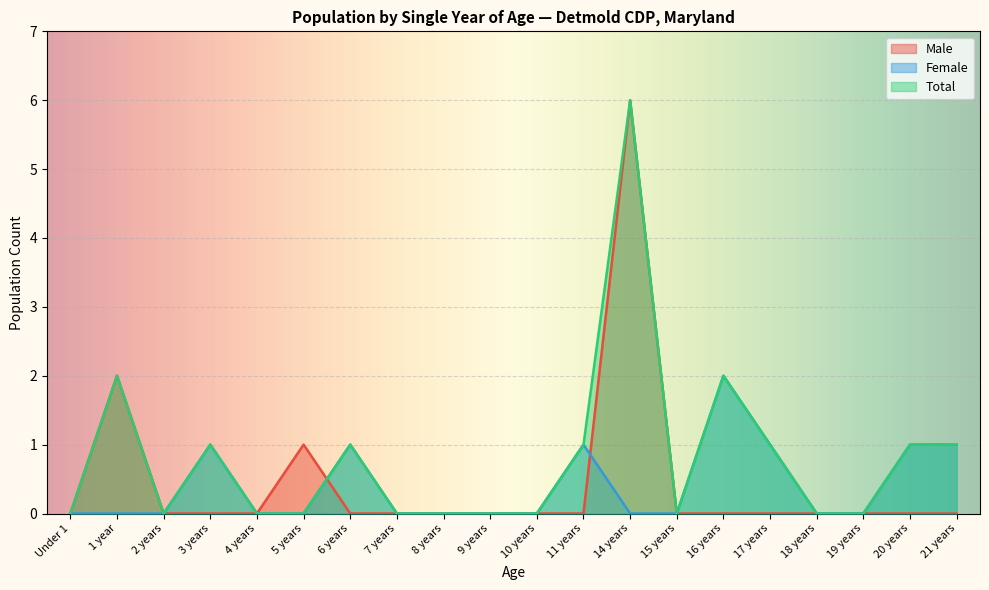

Reading right to left, what are all the values shown in this chart?

Male: 0	0	0	0	0	0	0	6	0	0	0	0	0	0	1	0	0	0	2	0
Female: 1	1	0	0	1	2	0	0	1	0	0	0	0	1	0	0	1	0	0	0
Total: 1	1	0	0	1	2	0	6	1	0	0	0	0	1	0	0	1	0	2	0